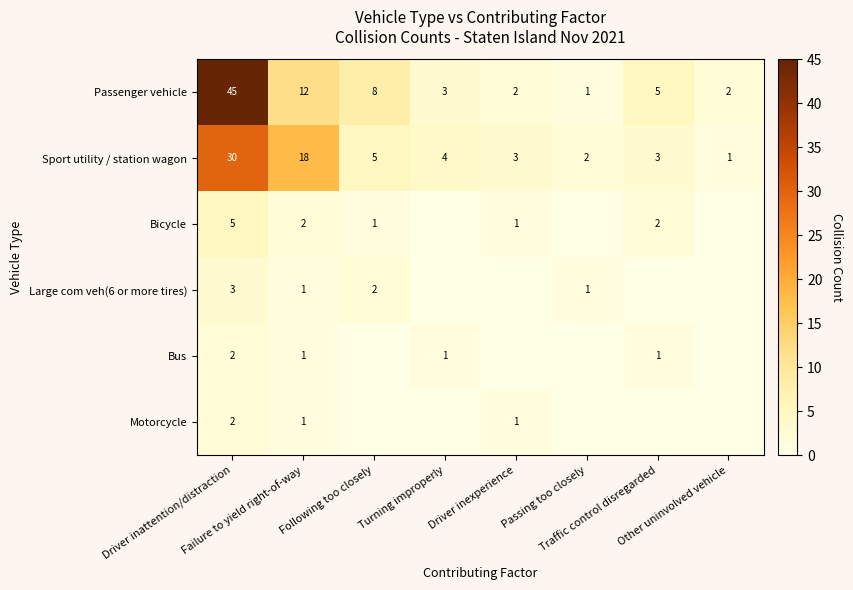

At how many categories does at least one series exceed 32?

1